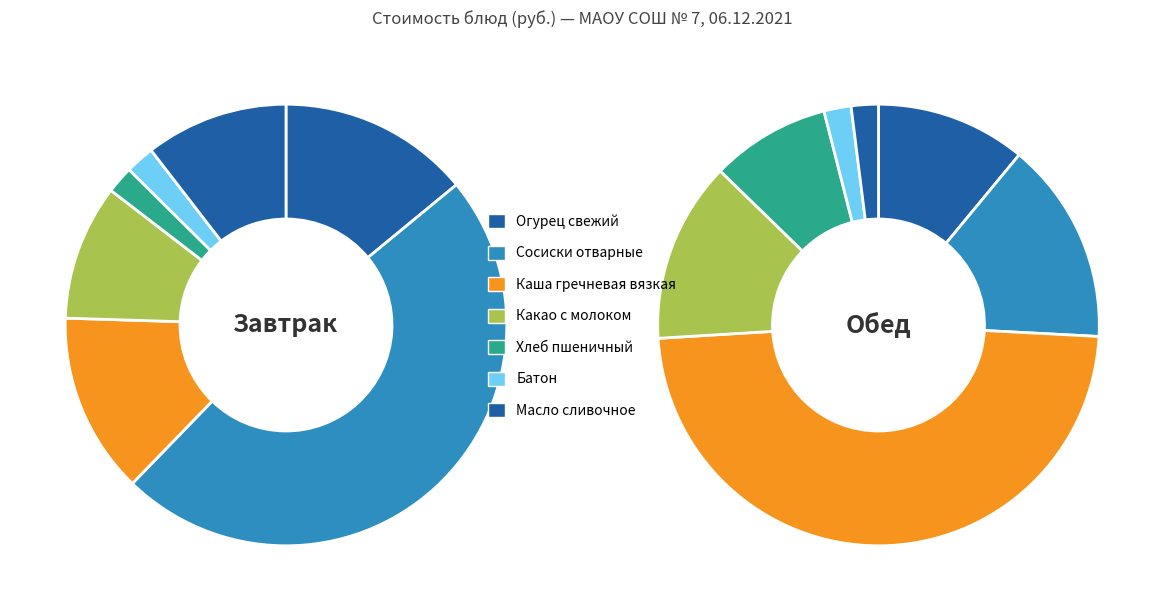

Is it true that 6 is 15% of the pie?

False